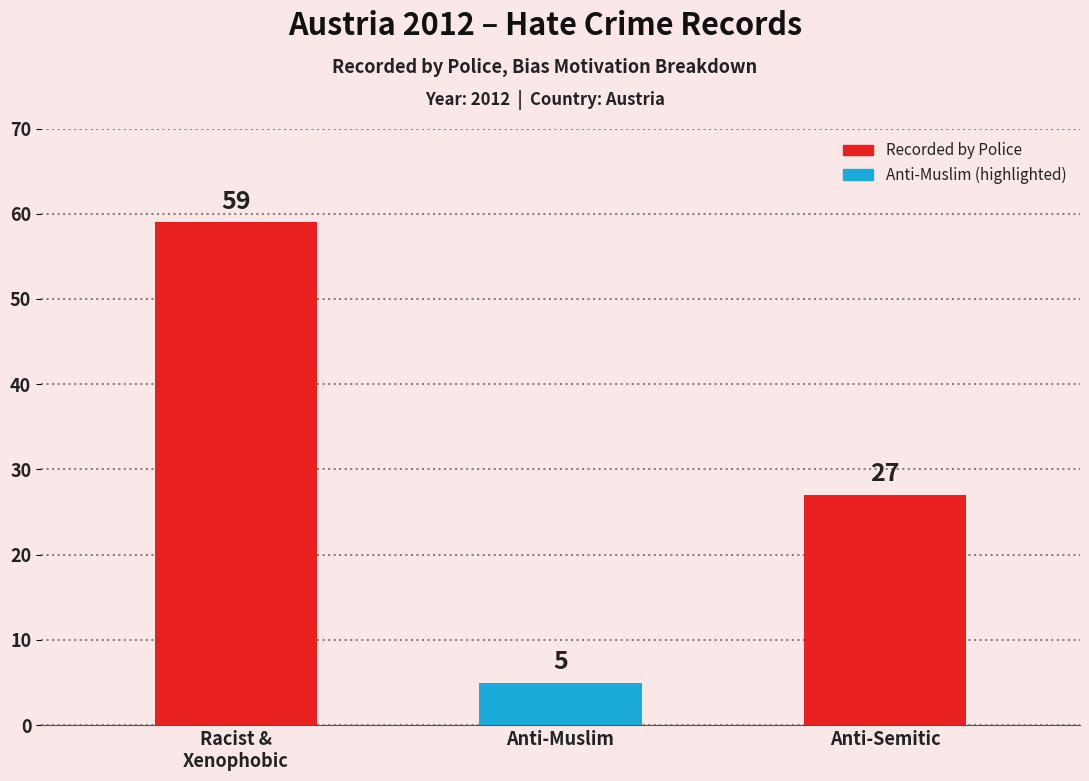

Reading left to right, list all the values displayed in this chart.

Racist &
Xenophobic=59	Anti-Muslim=5	Anti-Semitic=27